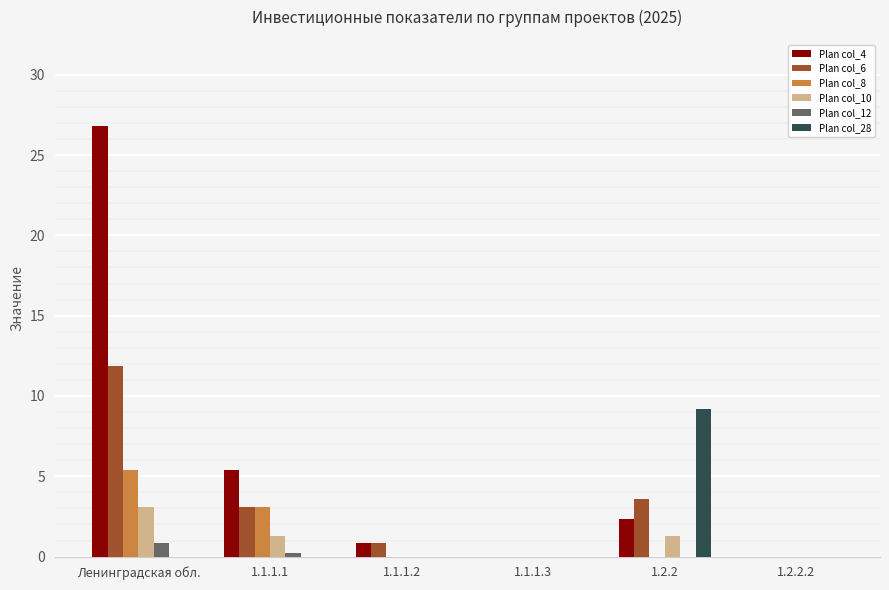

What is the difference between the Plan col_6 values at 1.1.1.3 and Ленинградская обл.?

11.9